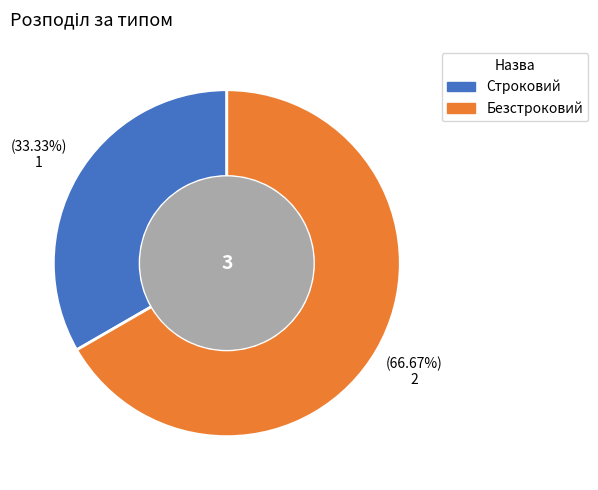

True or false: Безстроковий accounts for 55% of the total.

False